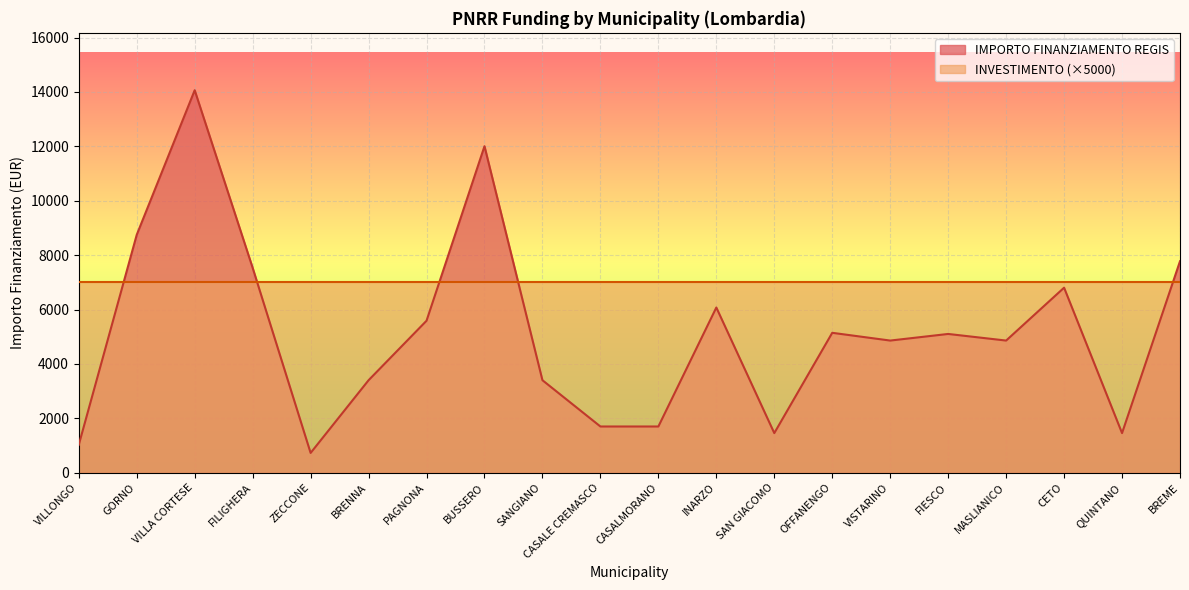

What is the label of the 1st point from the right?

BREME